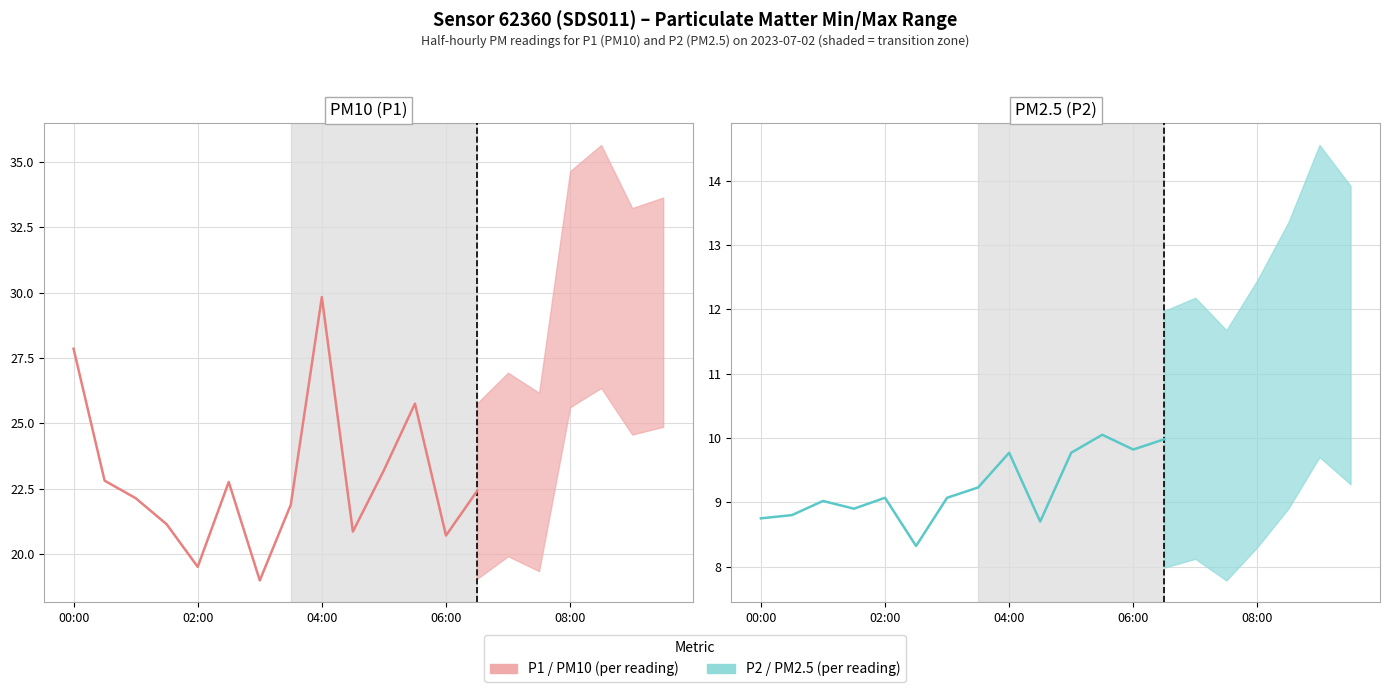

True or false: PM2.5 (P2) and PM10 (P1) cross at least once.

False